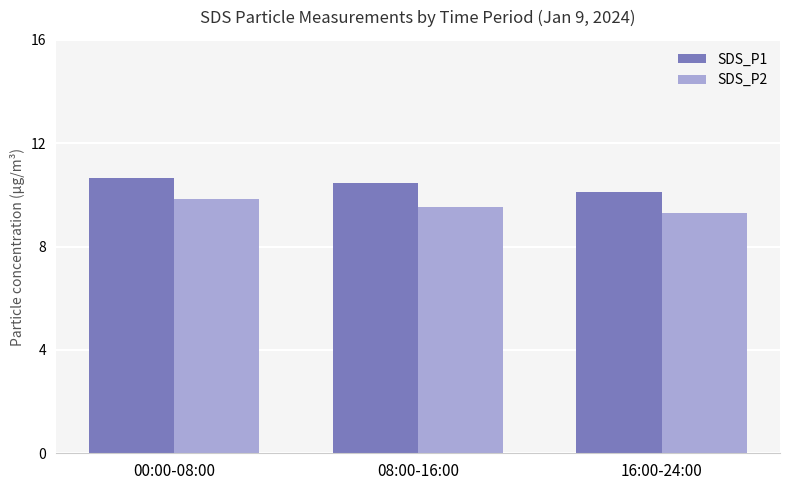

What is the highest value of the SDS_P2 series?

9.8